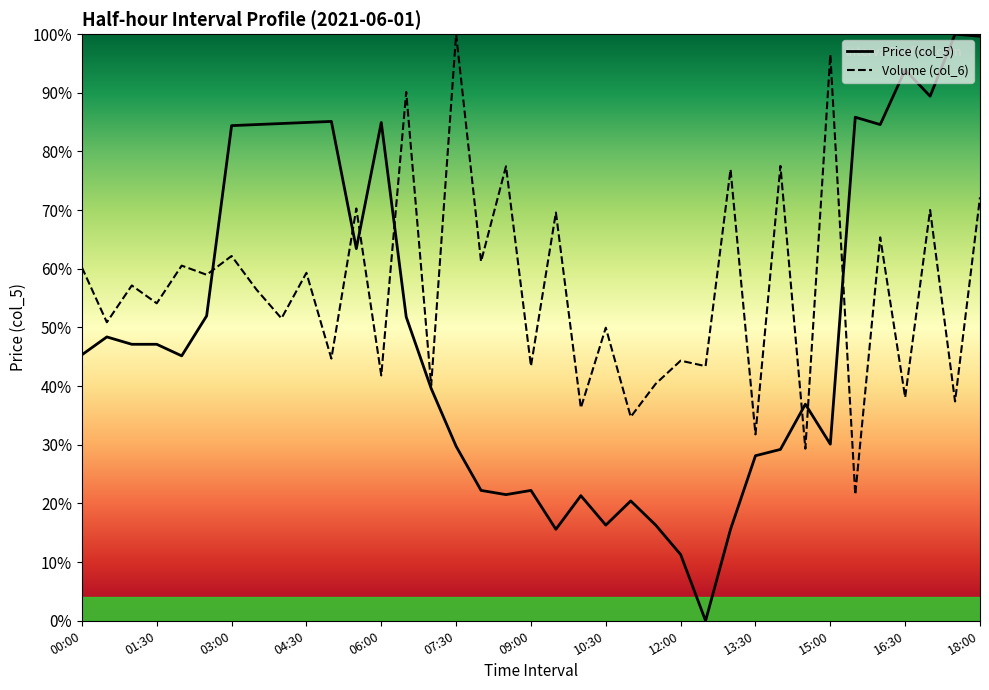

What are all the series names shown in the legend?

Price (col_5), Volume (col_6)